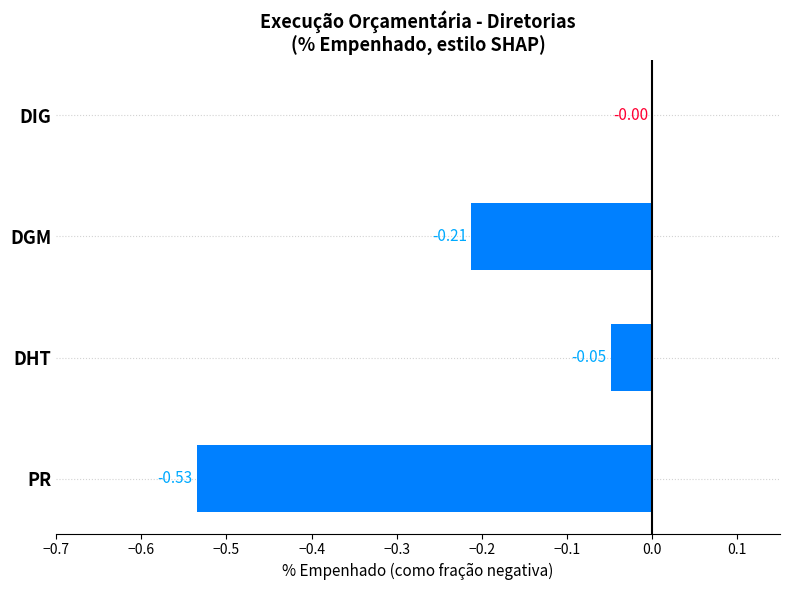

Which label corresponds to the largest value in the chart?

DIG